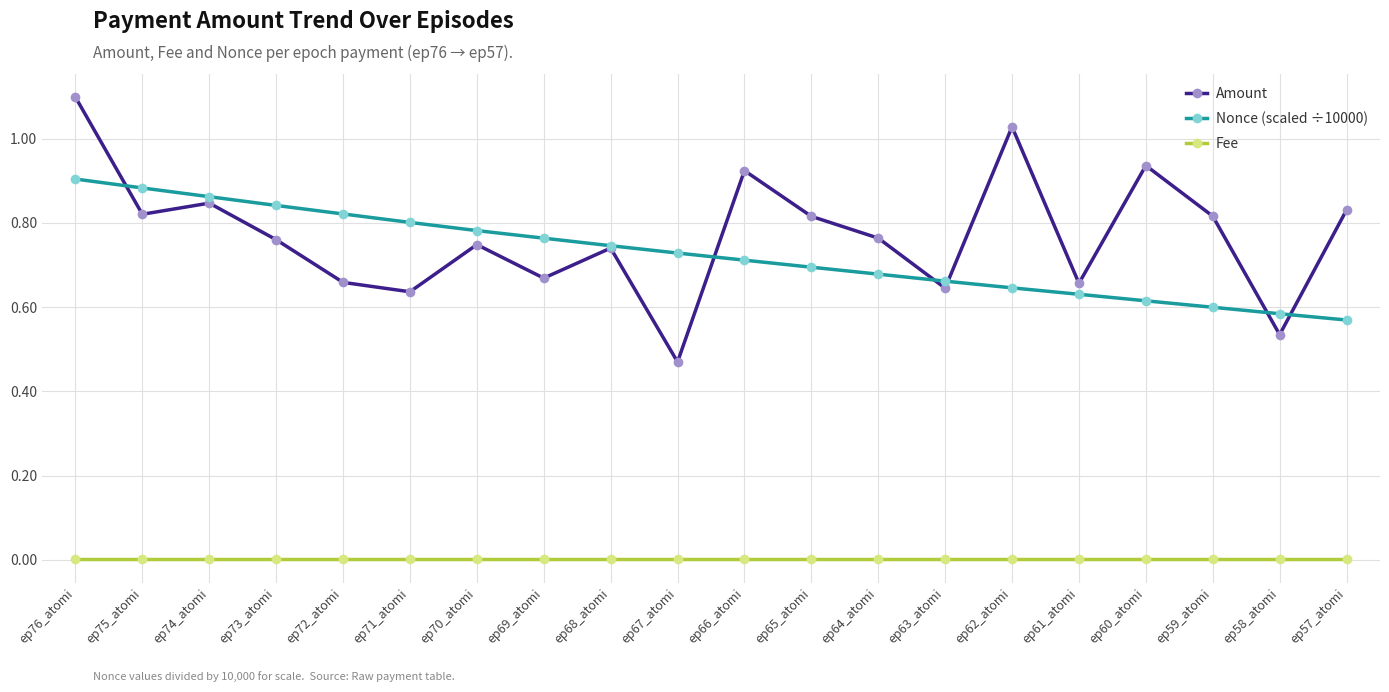

After their last crossing, which series has the higher values: Amount or Nonce (scaled ÷10000)?

Amount